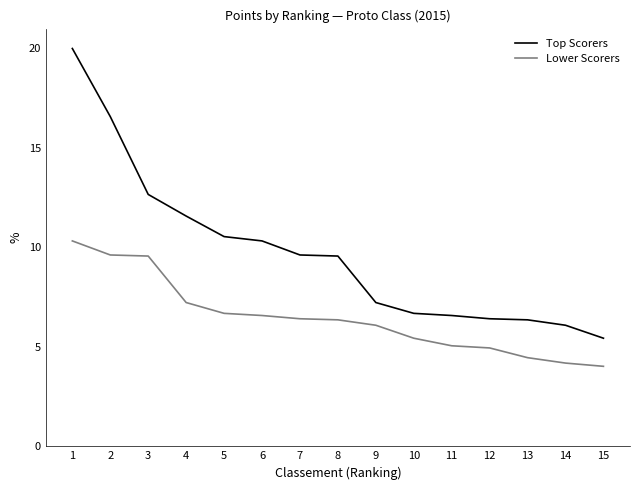

How many series are shown in this chart?

2